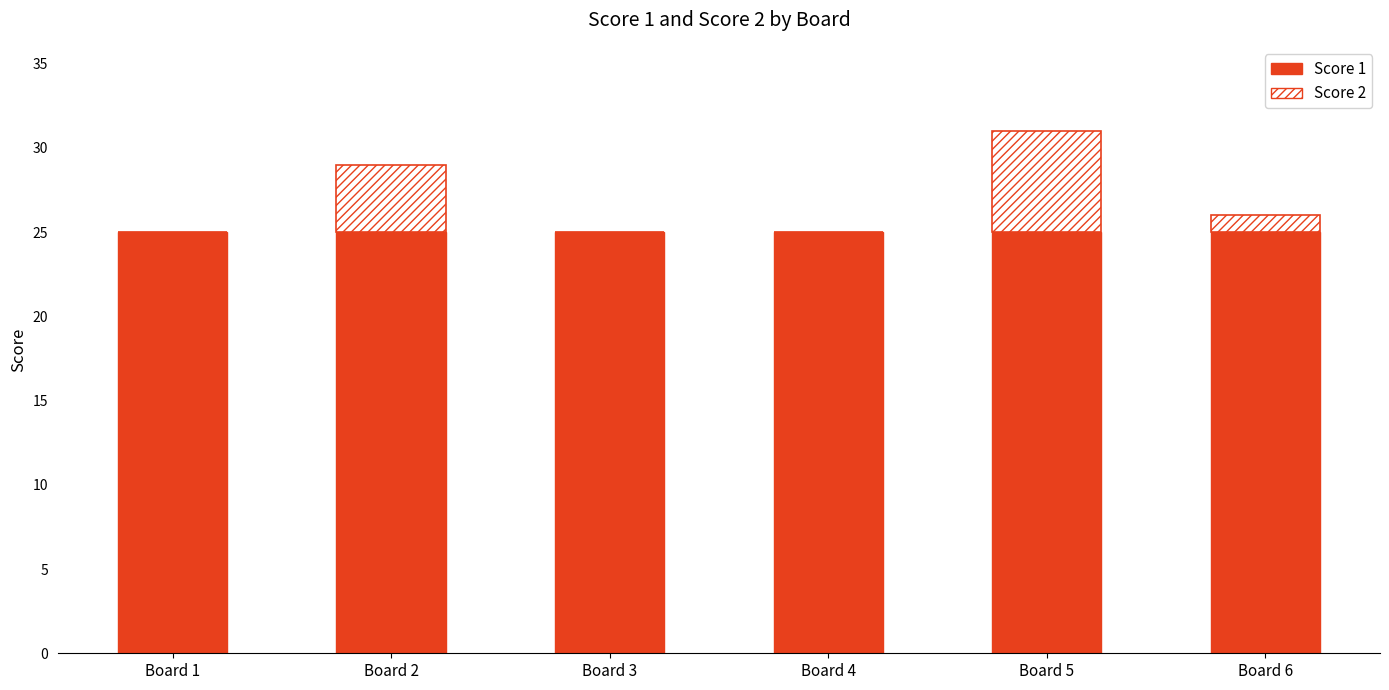

The Score 1 series shows 25 at Board 3. True or false?

True